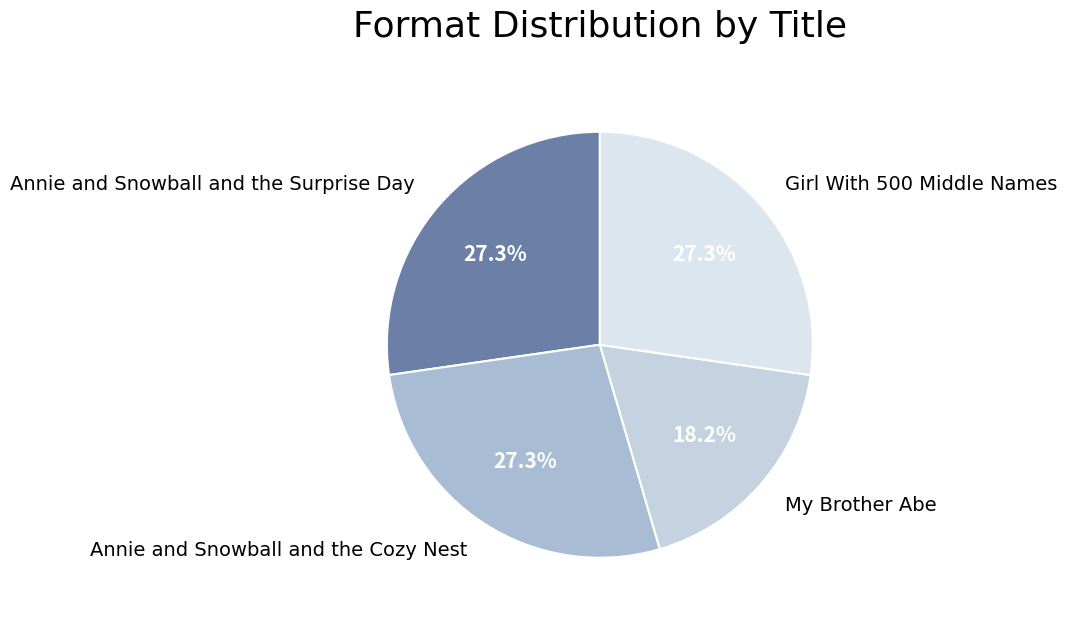

Does any single category account for the majority?

No